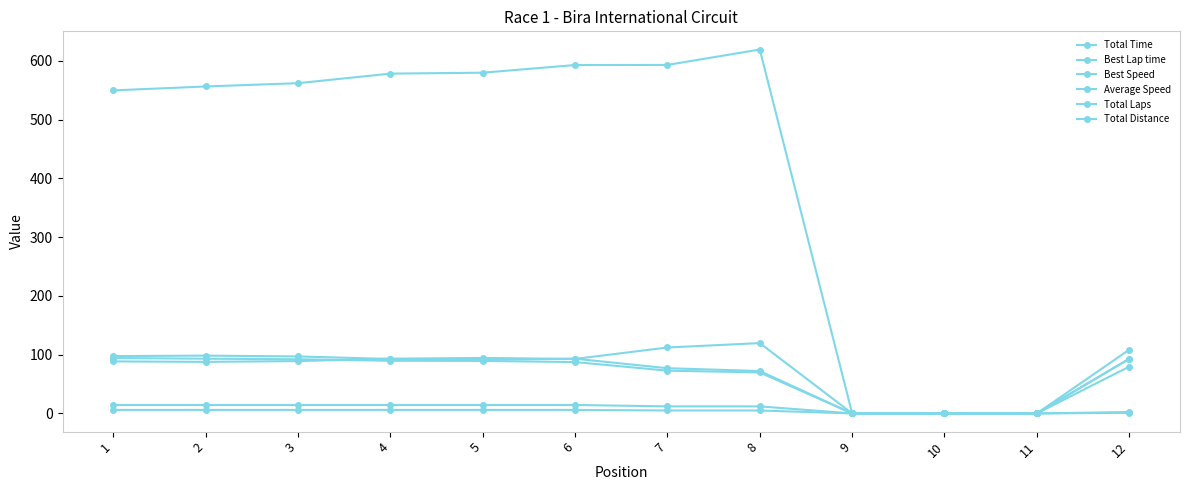

What is the difference between the Total Distance values at 11 and 8?

12.0